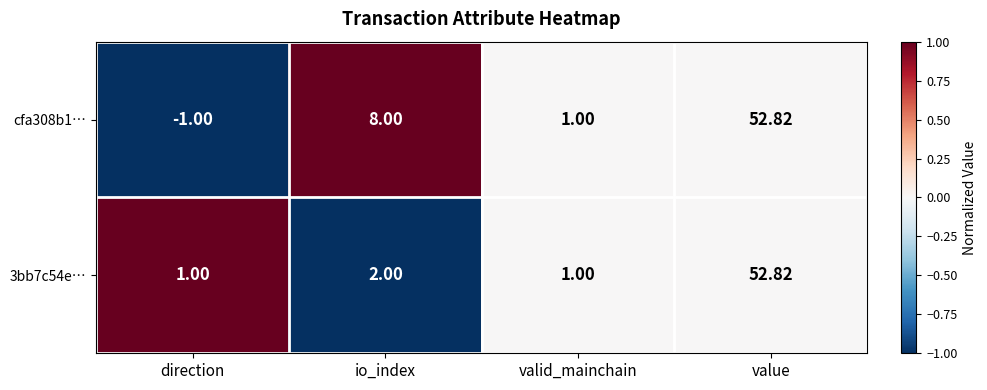

Where is cfa308b1… nearest to the value 25?

io_index